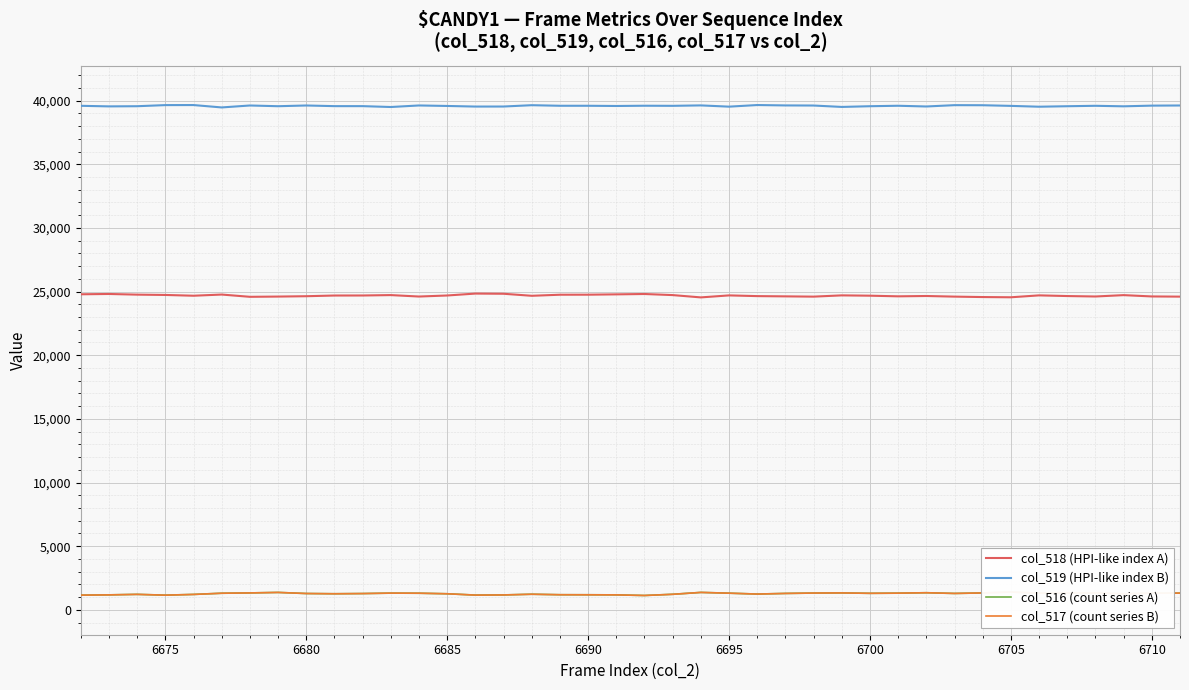

What is the minimum value for col_518 (HPI-like index A)?

24543